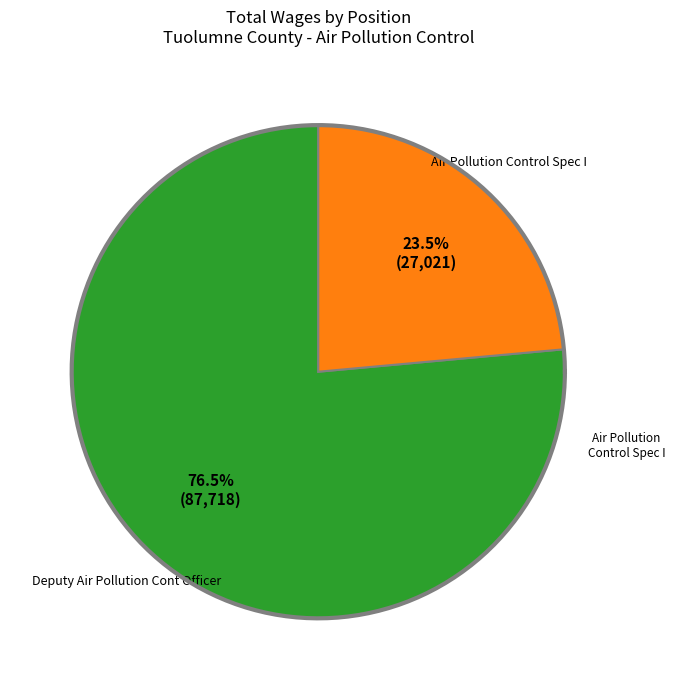

Is Deputy Air Pollution Cont Officer the majority of the pie?

Yes